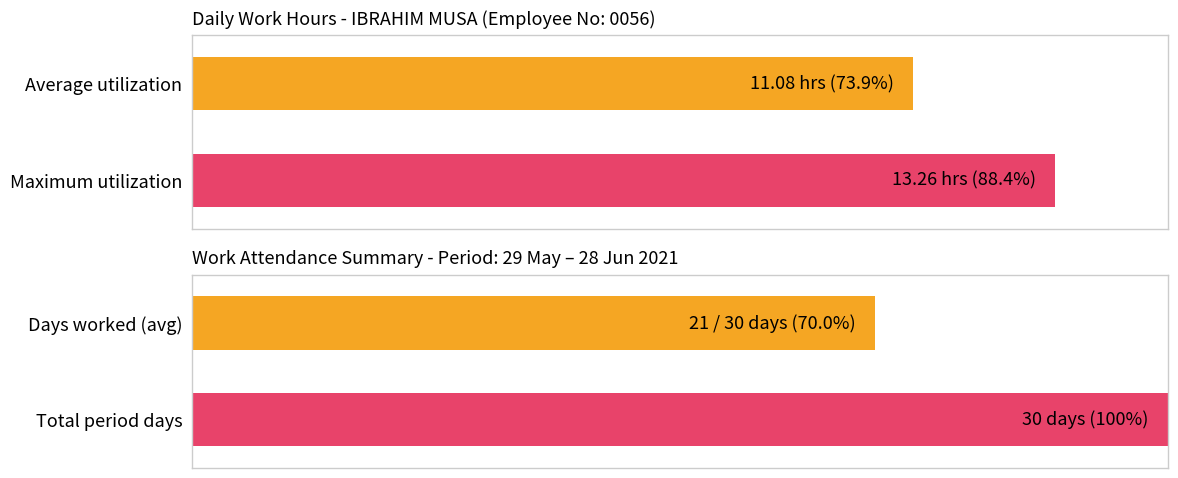

How many series are shown in this chart?

1